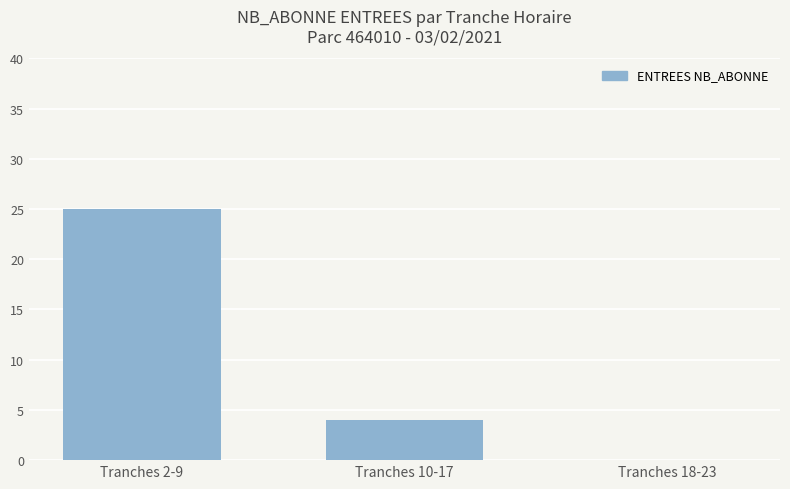

Which has a higher value, Tranches 2-9 or Tranches 18-23?

Tranches 2-9